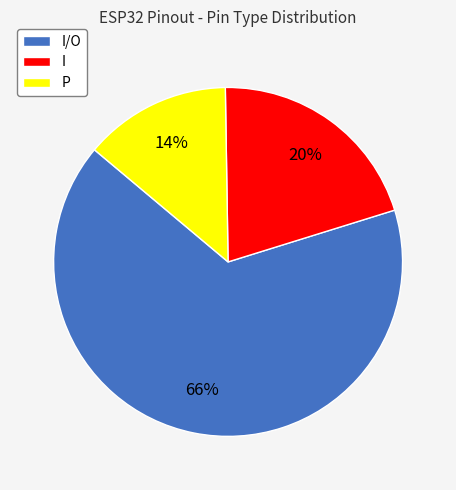

To the nearest percent, what is the combined percentage of P and I/O?

80%